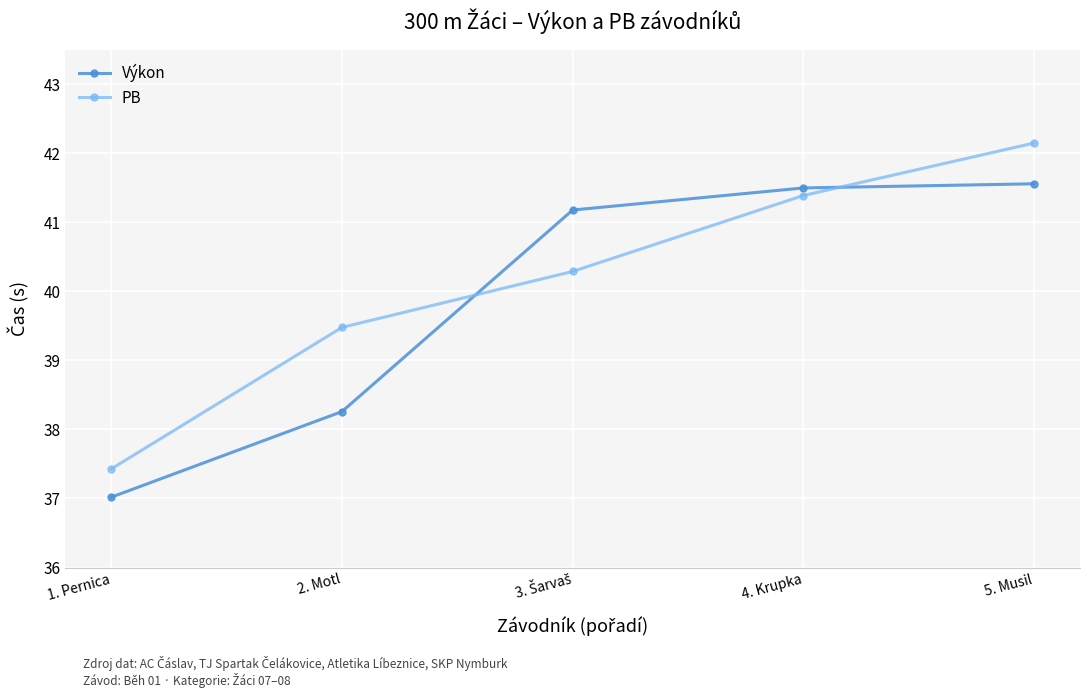

Is it true that Výkon equals 62.3 at 2. Motl?

False